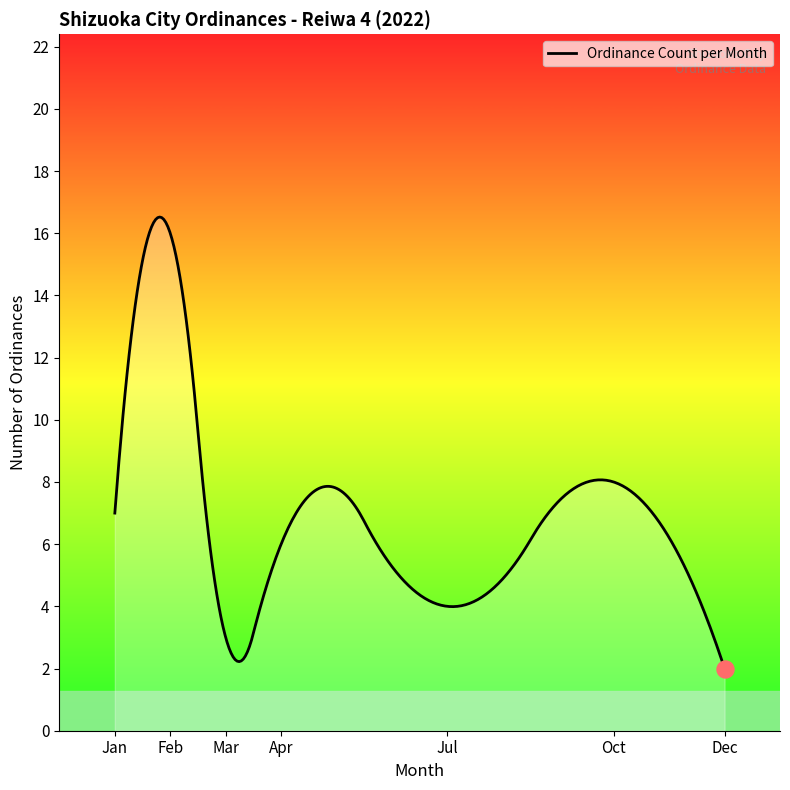

What is the smallest value displayed?

2.0